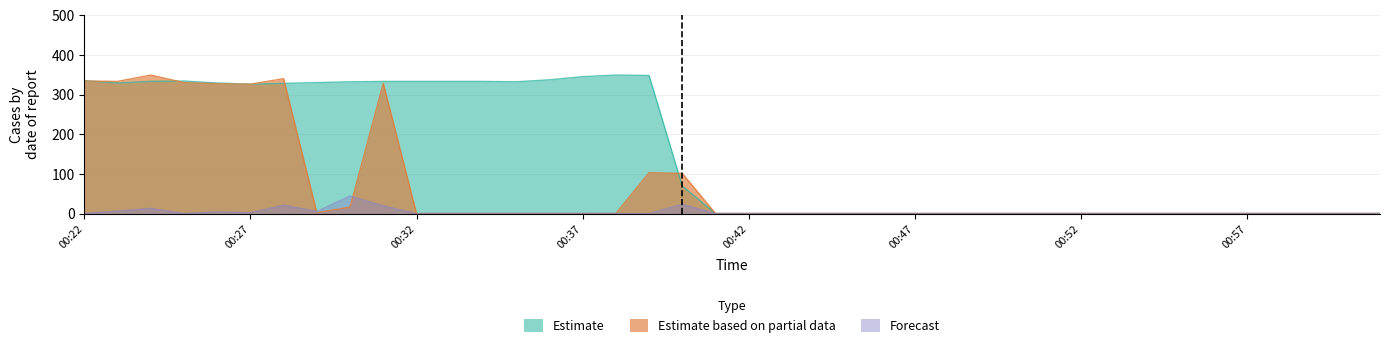

List the labels in order of Estimate value, largest first.

00:38, 00:39, 00:37, 00:36, 00:22, 00:25, 00:24, 00:31, 00:32, 00:33, 00:34, 00:30, 00:35, 00:29, 00:23, 00:26, 00:28, 00:27, 00:40, 00:41, 00:42, 00:43, 00:44, 00:45, 00:46, 00:47, 00:48, 00:49, 00:50, 00:51, 00:52, 00:53, 00:54, 00:55, 00:56, 00:57, 00:58, 00:59, 01:00, 01:01